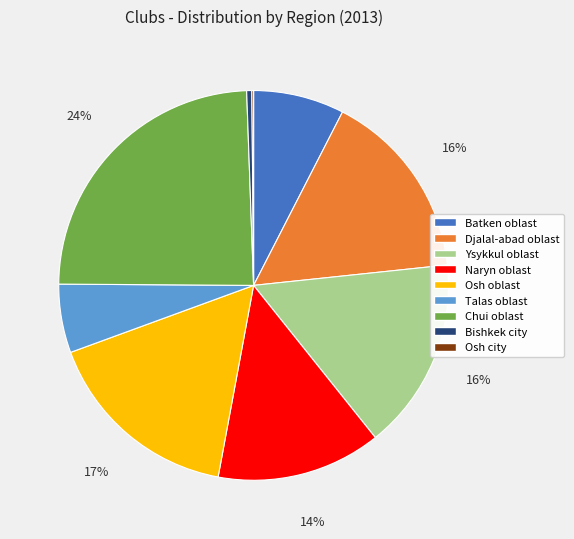

What is the largest slice in the pie chart?

Chui oblast